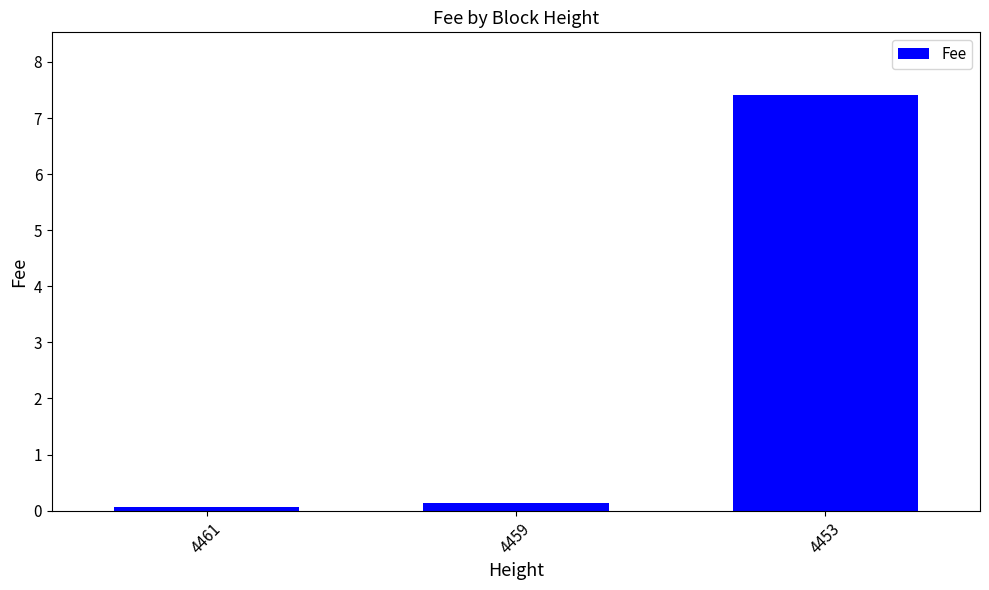

What is the average value?

2.5